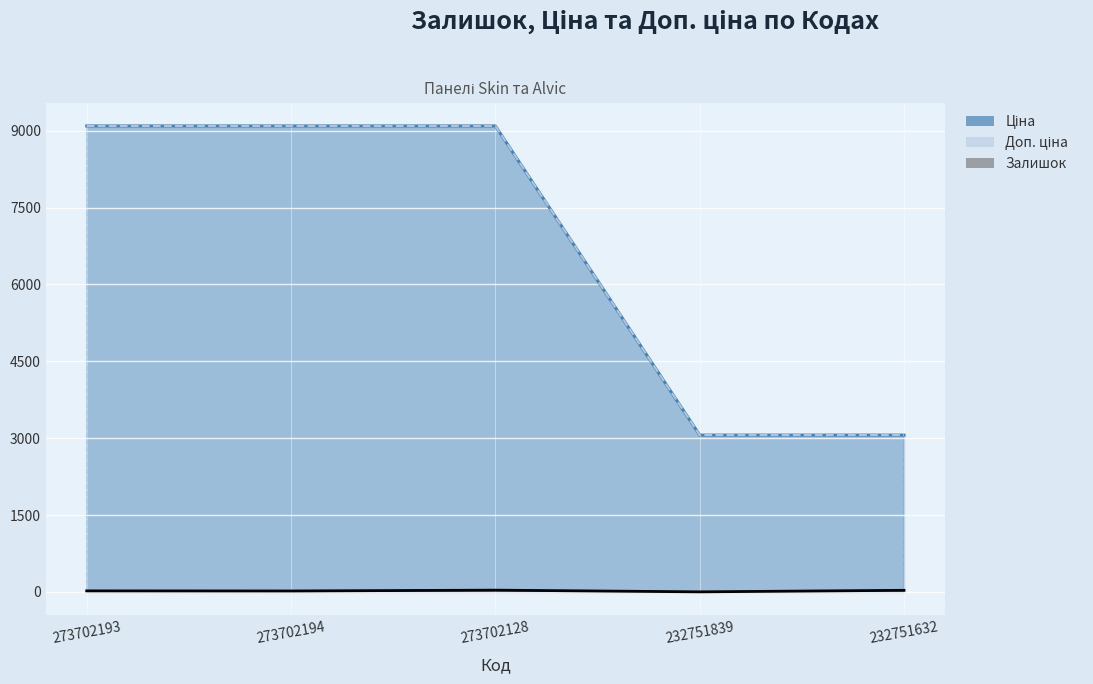

True or false: Ціна has more than 0 points higher than both neighbors.

False